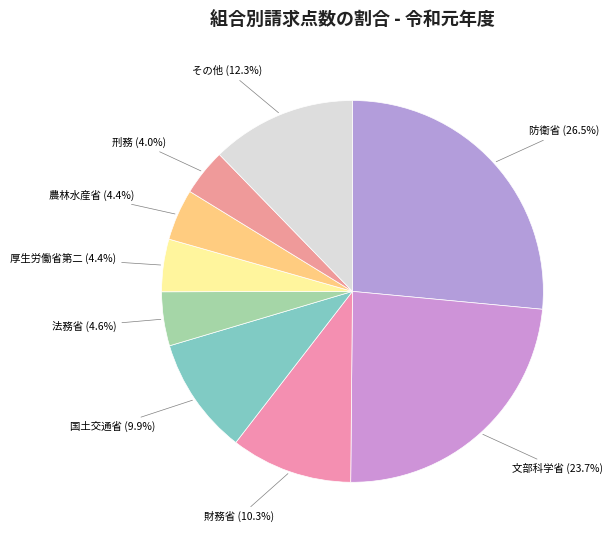

What is the largest slice in the pie chart?

防衛省